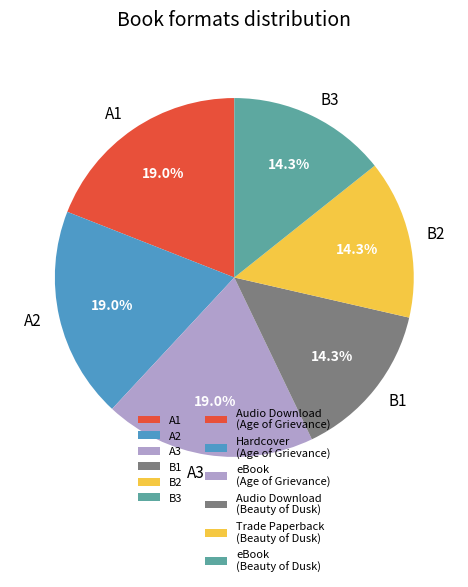

Between B1 and A1, which is larger?

A1